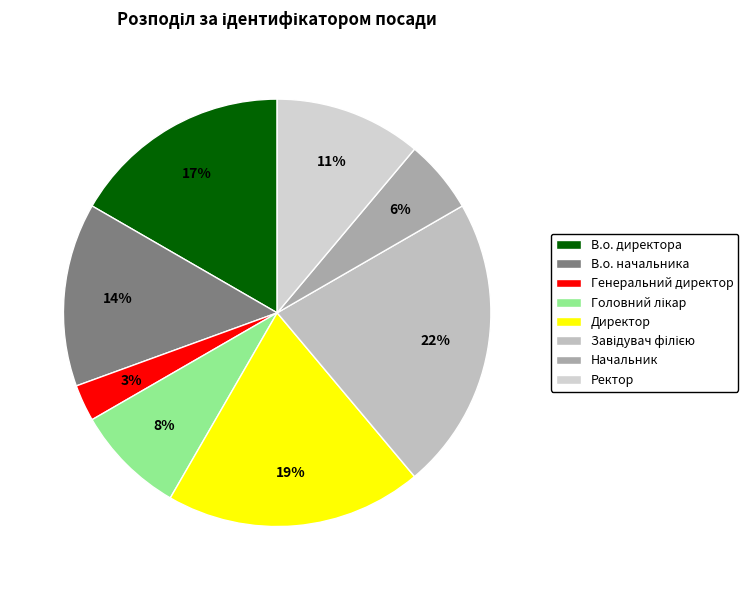

Is there any slice that represents more than half of the pie?

No